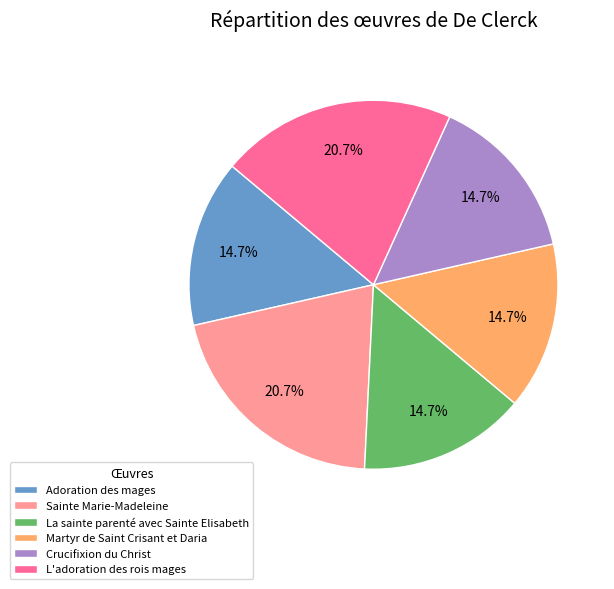

Count the number of slices in the pie.

6